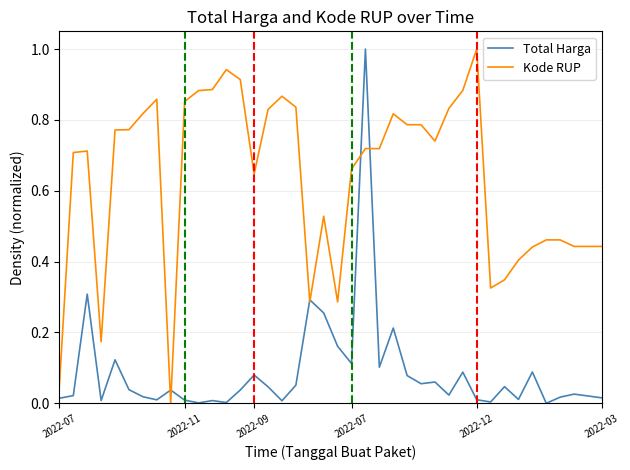

What is the greatest value displayed?

1.0